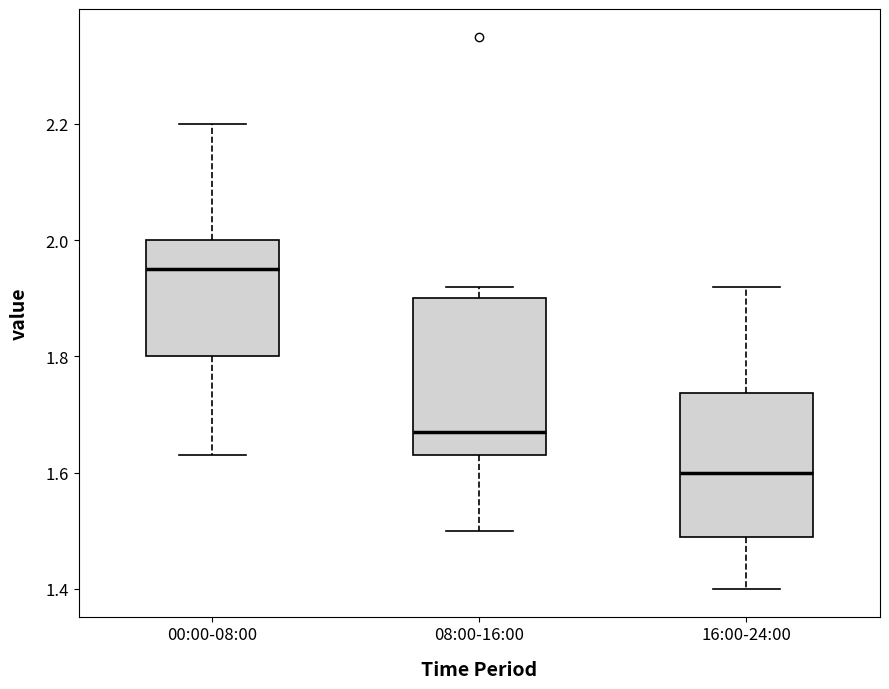

Comparing the boxes themselves (not the whiskers), which one is the tallest?

08:00-16:00